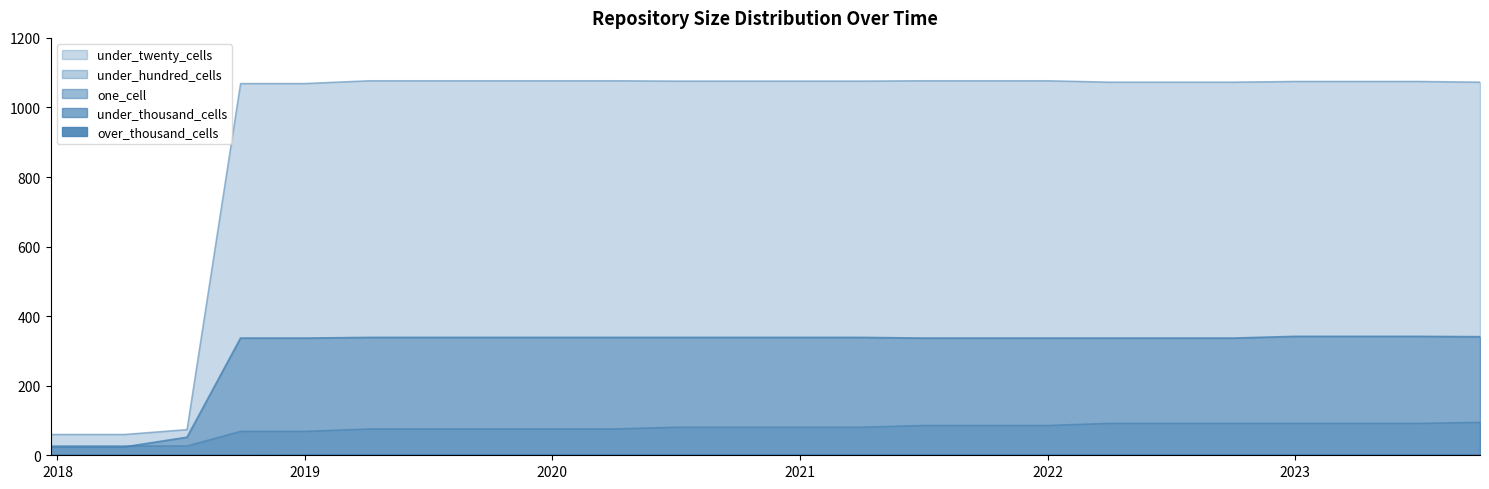

True or false: under_thousand_cells and under_hundred_cells cross at least once.

False